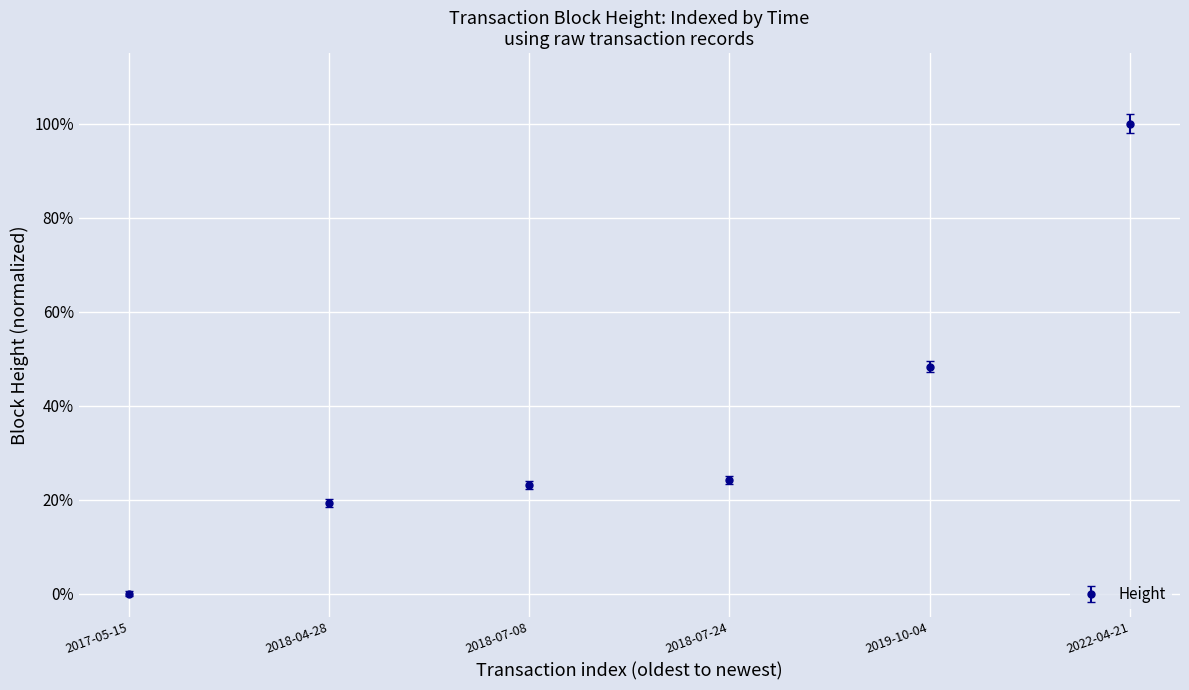

Rank the categories by value from lowest to highest.

2017-05-15, 2018-04-28, 2018-07-08, 2018-07-24, 2019-10-04, 2022-04-21